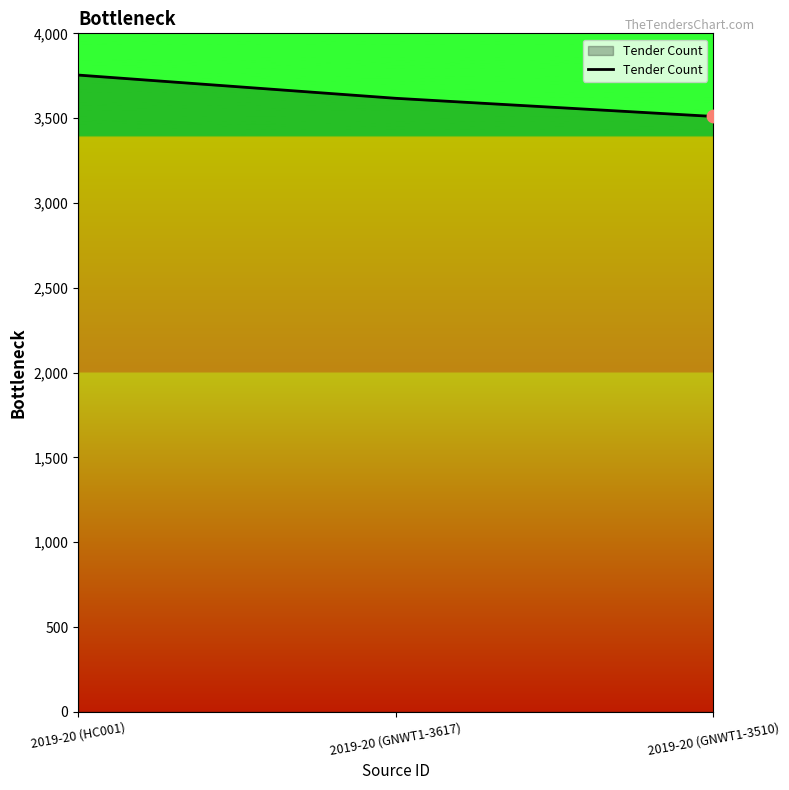

Approximately how many times larger is the value at 2019-20 (GNWT1-3617) compared to 2019-20 (GNWT1-3510)?

1.0